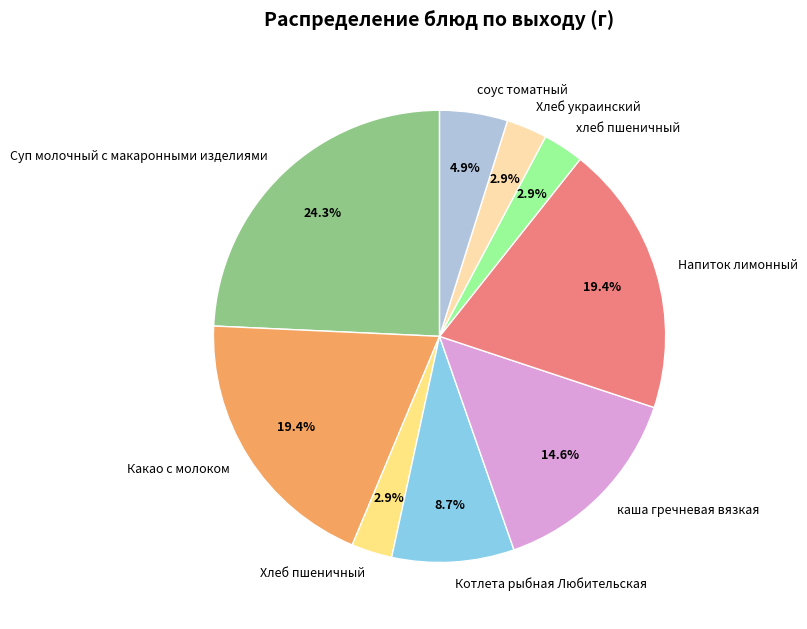

Is Суп молочный с макаронными изделиями the majority of the pie?

No